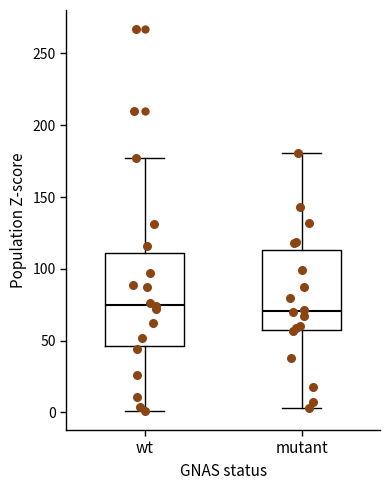

Which box is the tallest, from its lower edge to its upper edge?

wt